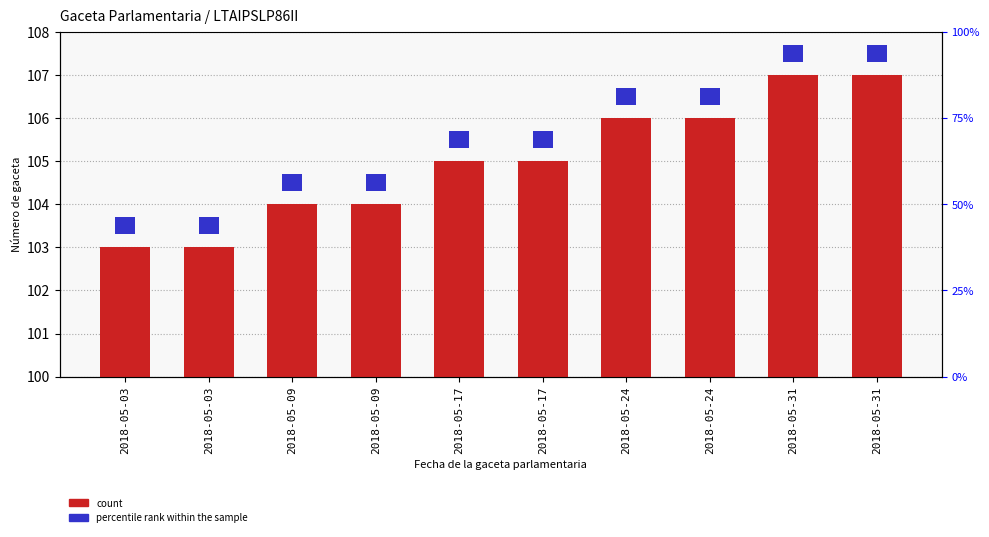

Is it true that Número de gaceta parlamentaria equals 176.2 at 2018-05-03?

False